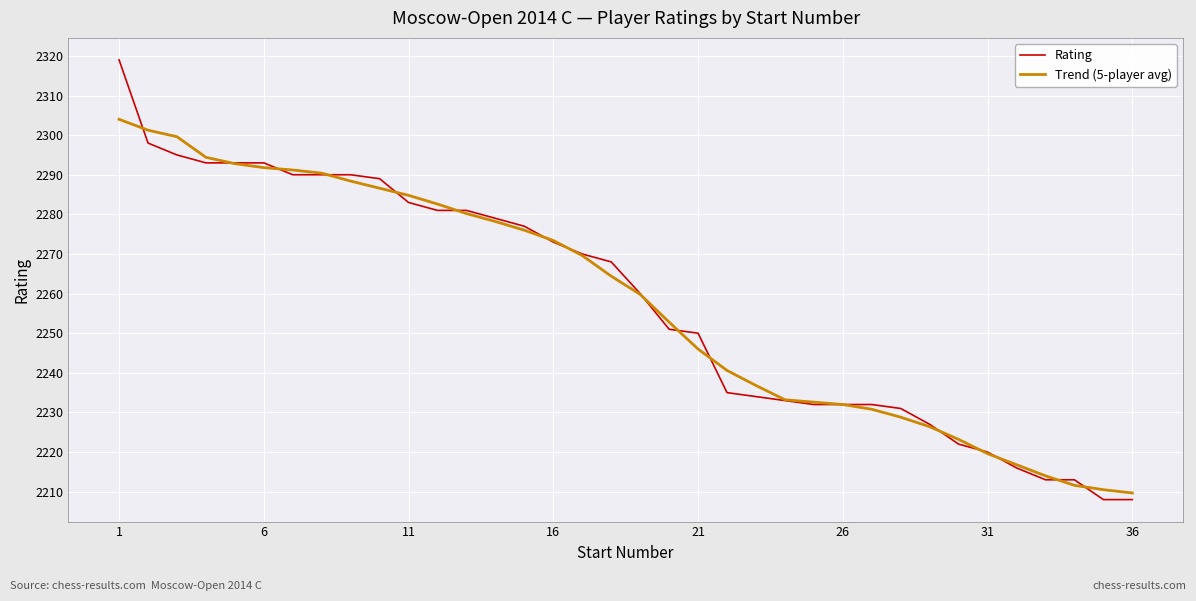

Does the chart have visible grid lines?

Yes